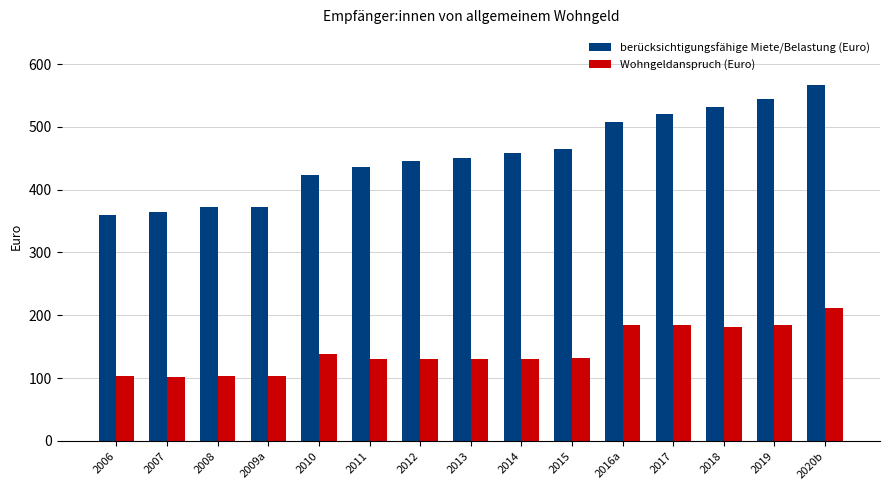

What are all the series names shown in the legend?

berücksichtigungsfähige Miete/Belastung (Euro), Wohngeldanspruch (Euro)